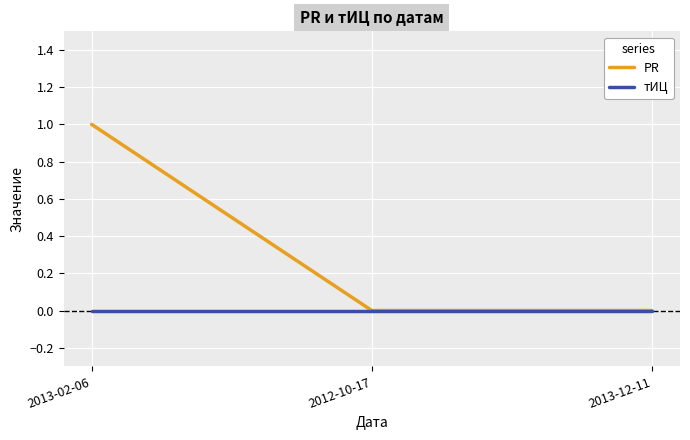

How many distinct data groups are displayed?

2